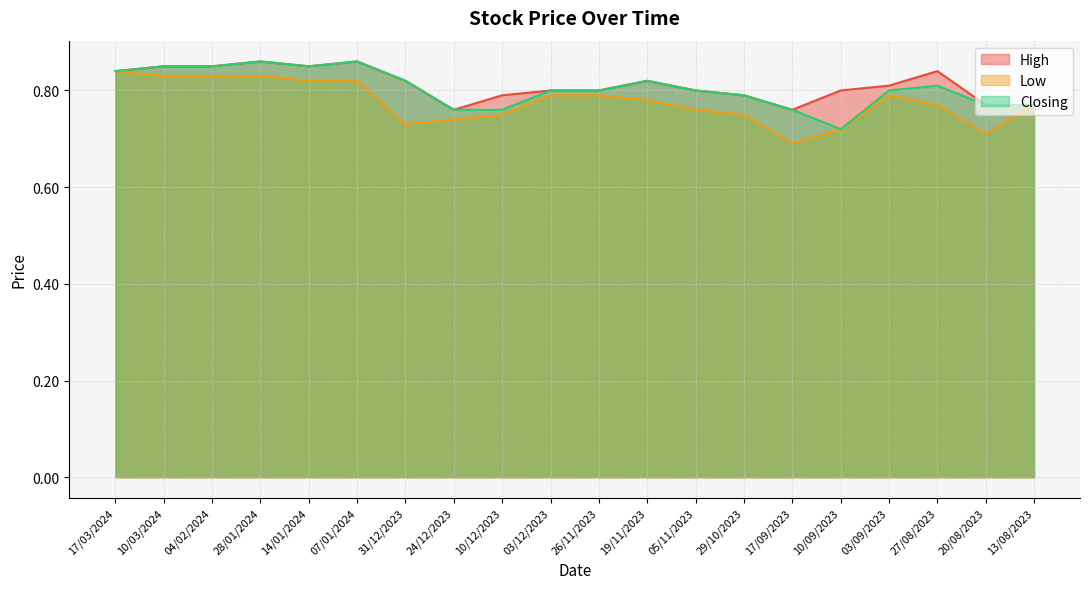

At how many categories does at least one series exceed 0?

20